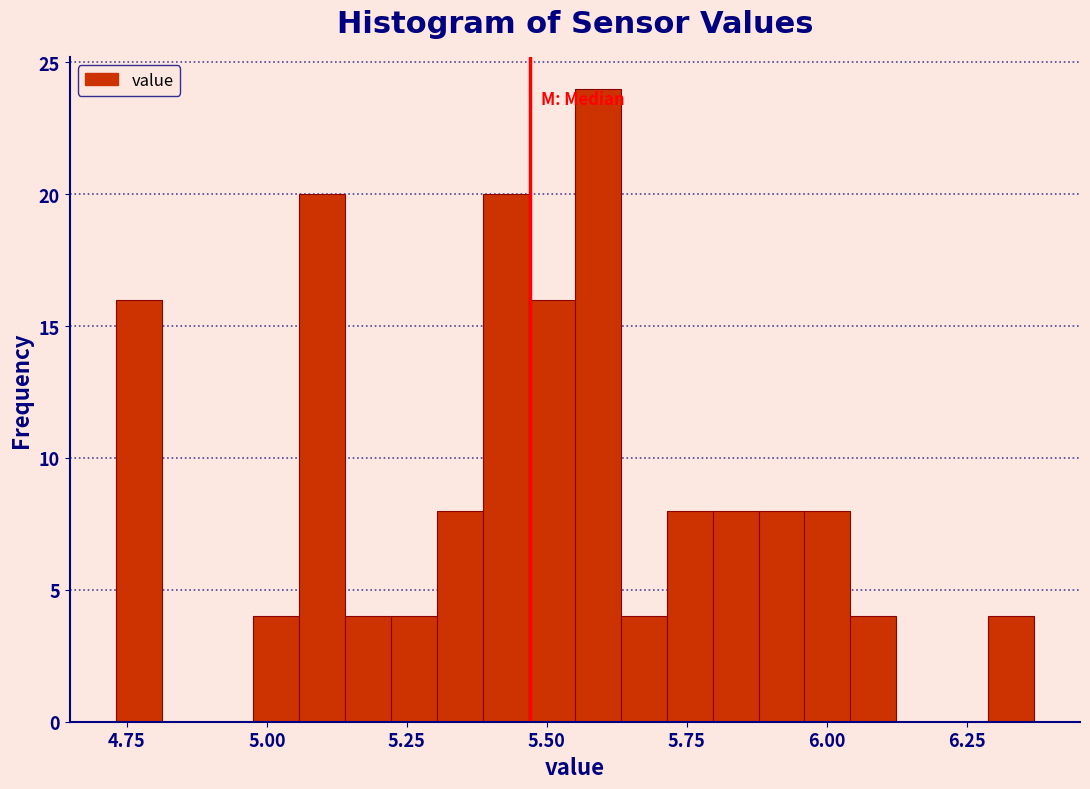

Read against the x-axis, roughly where is the centre of the tallest bar?

5.60